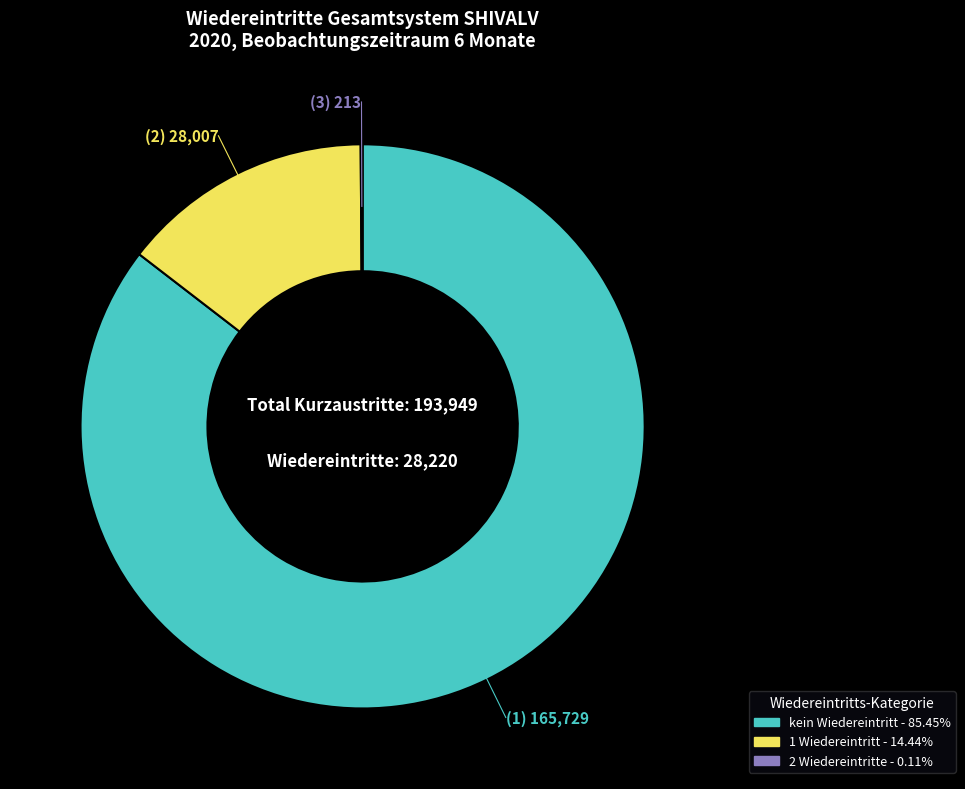

Is 1 Wiedereintritt the majority of the pie?

No